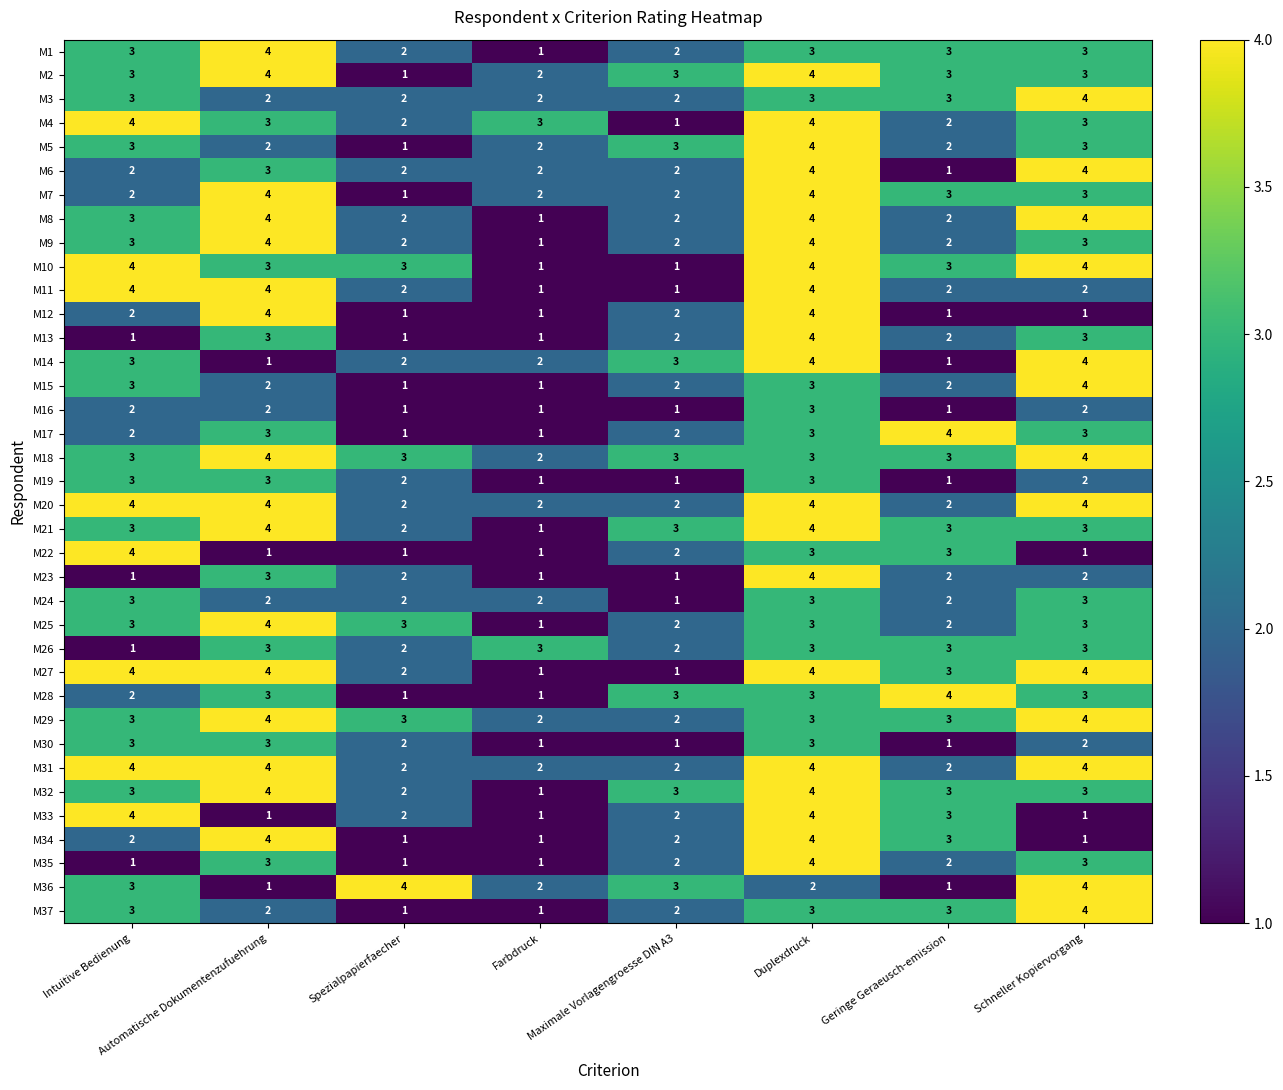

How many series are shown in this chart?

37